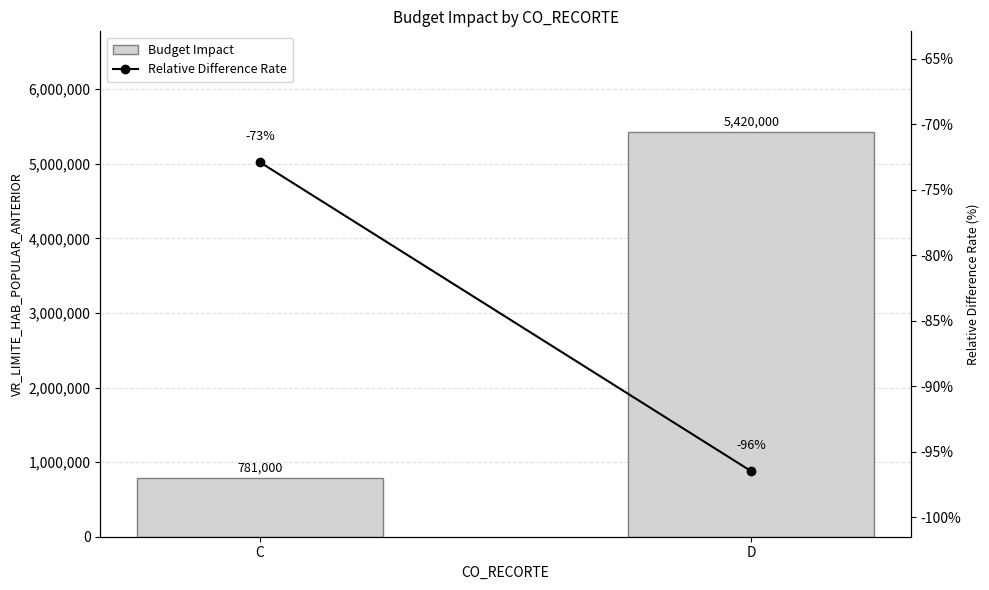

Rank the series by their maximum value, from lowest to highest.

Relative Difference Rate, Budget Impact